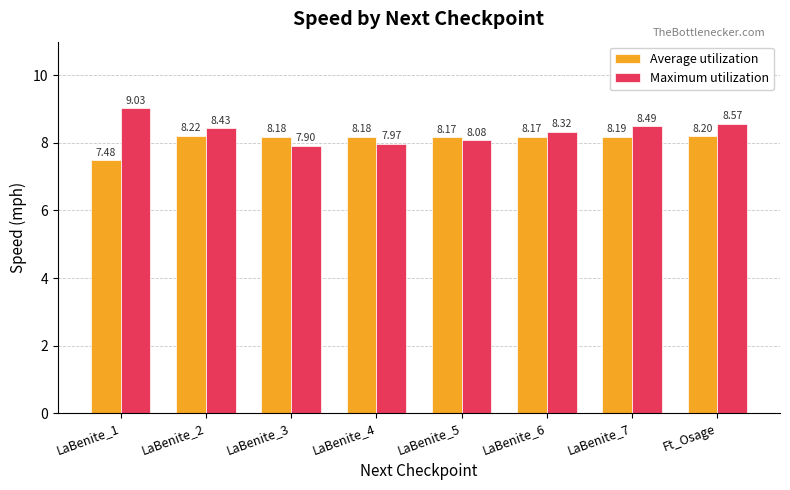

What is the value of the Maximum utilization bar at the 6th from the left?

8.3